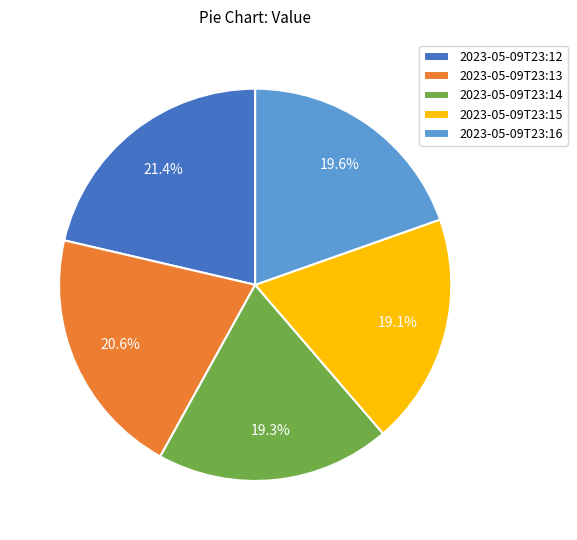

Which slice is the largest?

2023-05-09T23:12